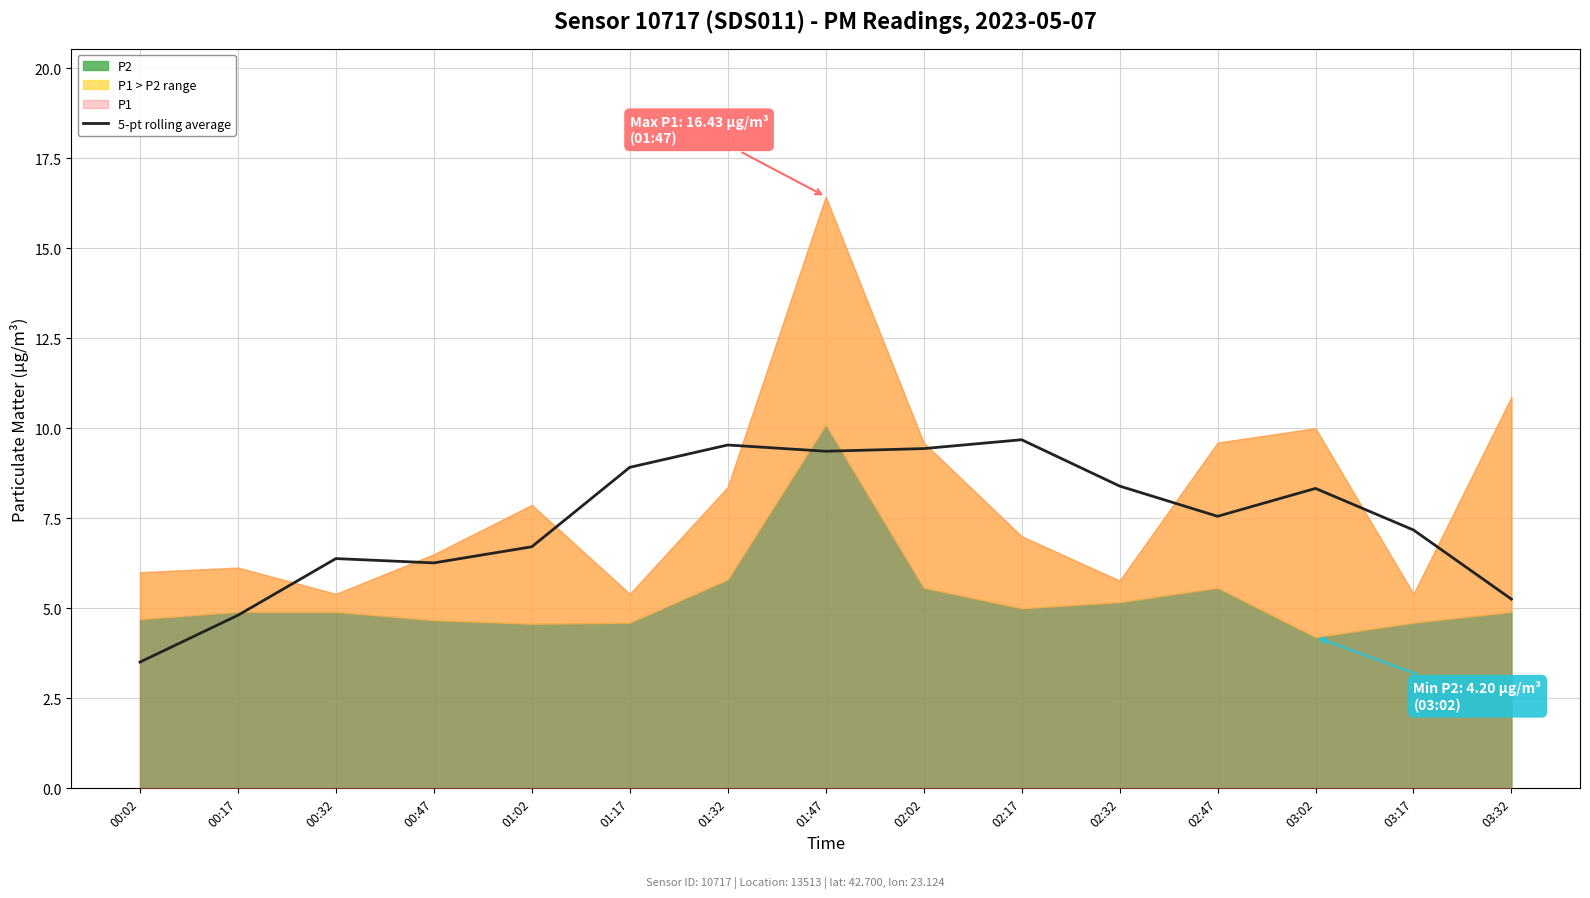

What is the value of the 14th point from the left?

7.2